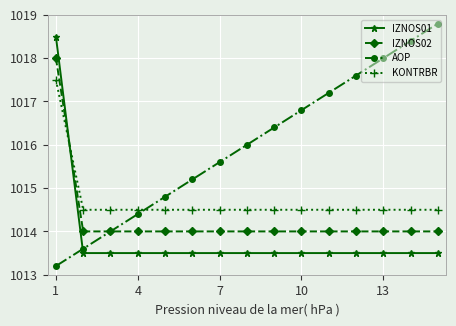

Which series has the largest total across all categories?

AOP